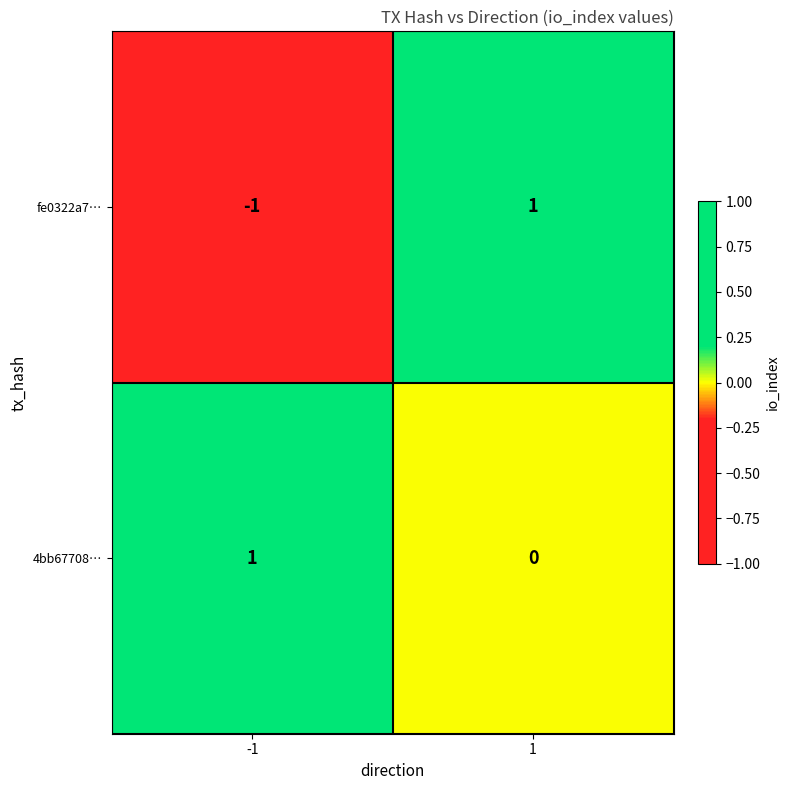

Is the value of fe0322a7… at -1 greater than the value of 4bb67708… at -1?

No